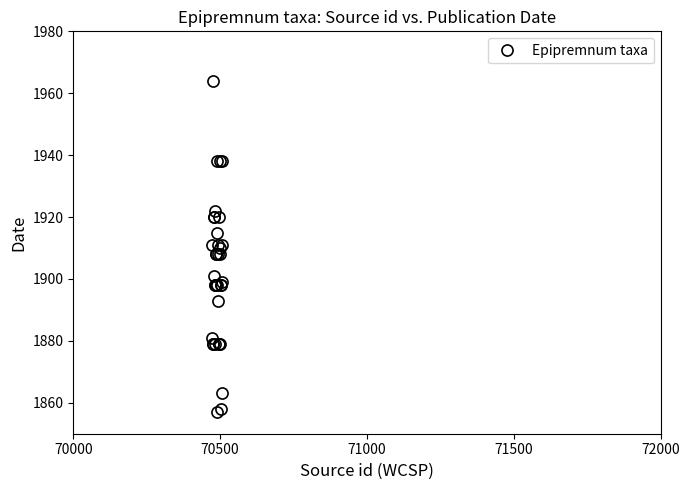

True or false: there are more than 1 points higher than both neighbors.

True